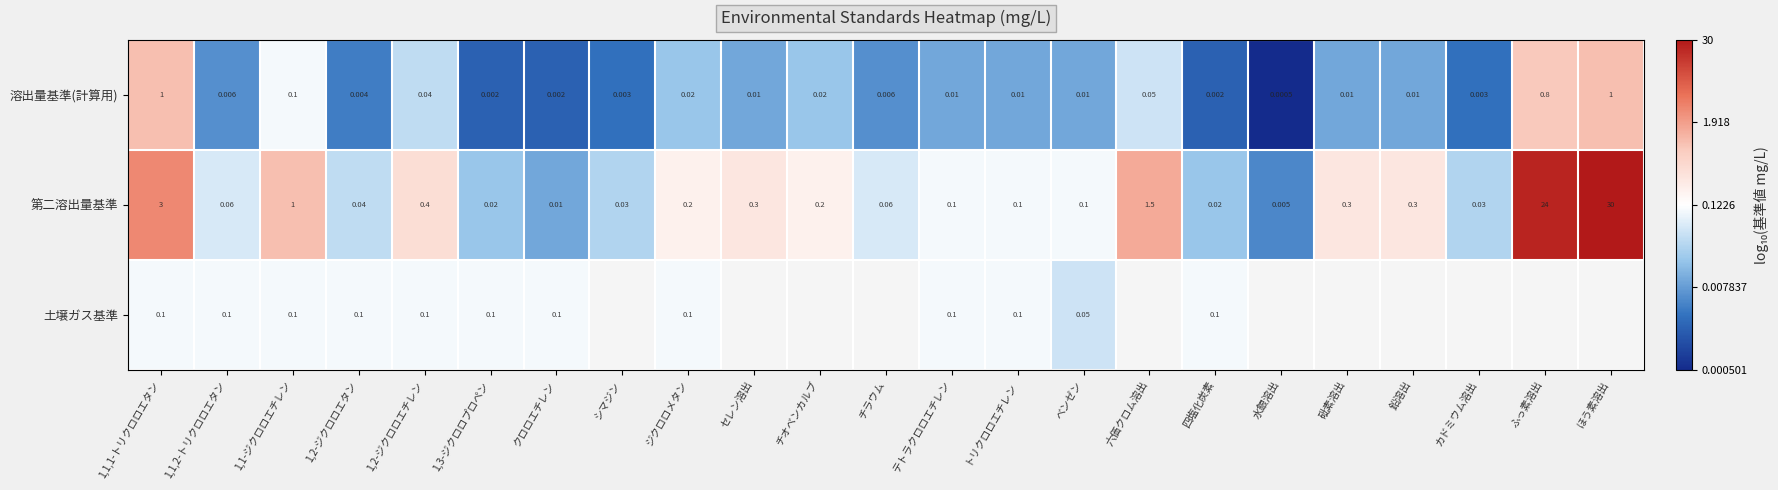

Is the value of 溶出量基準(計算用) at 1,2-ジクロロエチレン greater than the value of 土壌ガス基準 at クロロエチレン?

No